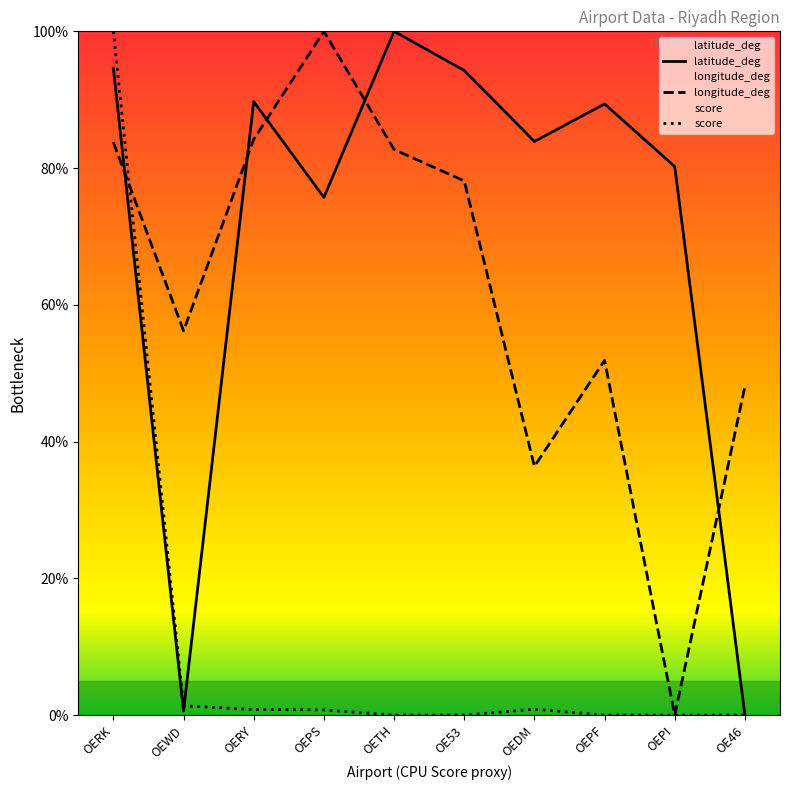

List the labels in order of score value, largest first.

OERK, OEWD, OEDM, OERY, OEPS, OETH, OE53, OEPF, OEPI, OE46